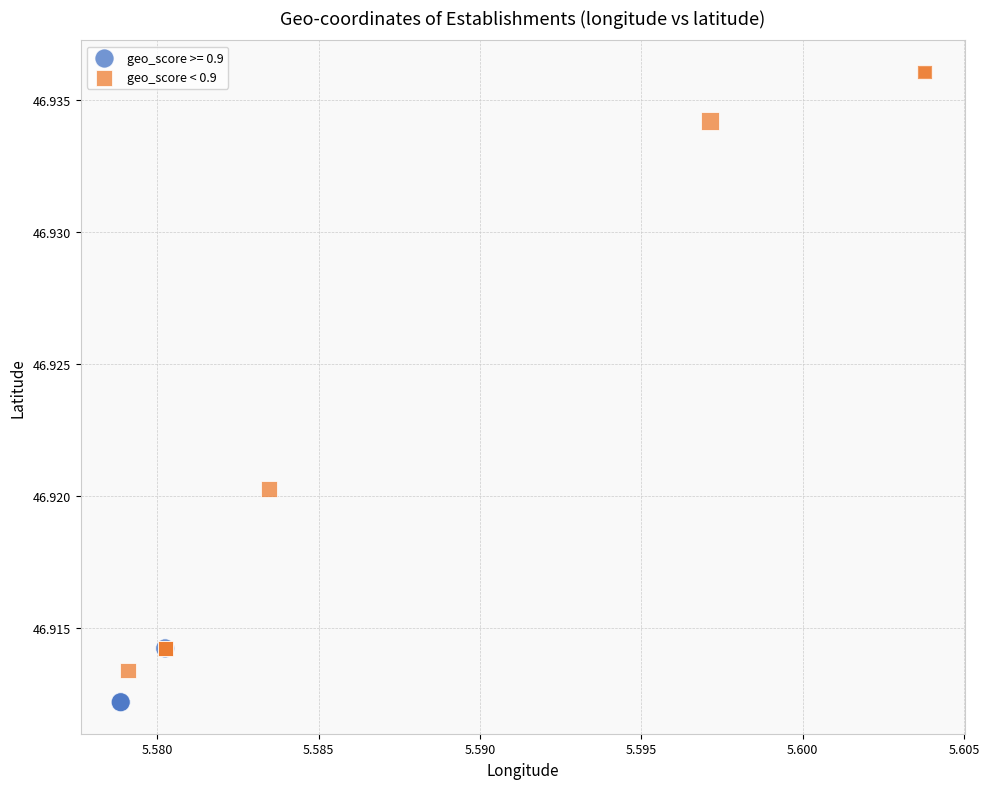

Which series reaches the minimum Y coordinate?

geo_score >= 0.9